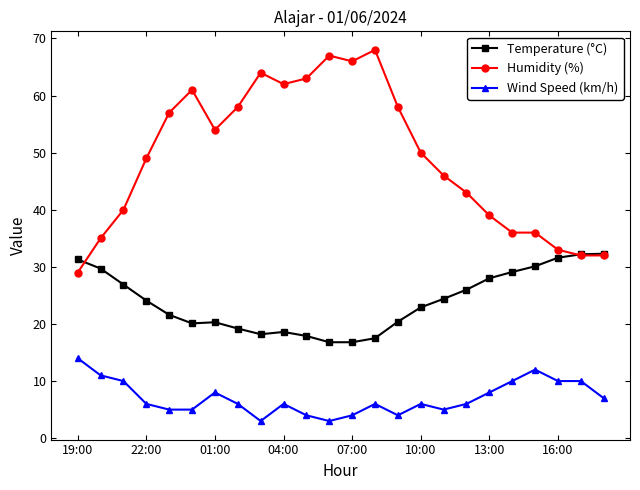

How many series are shown in this chart?

3